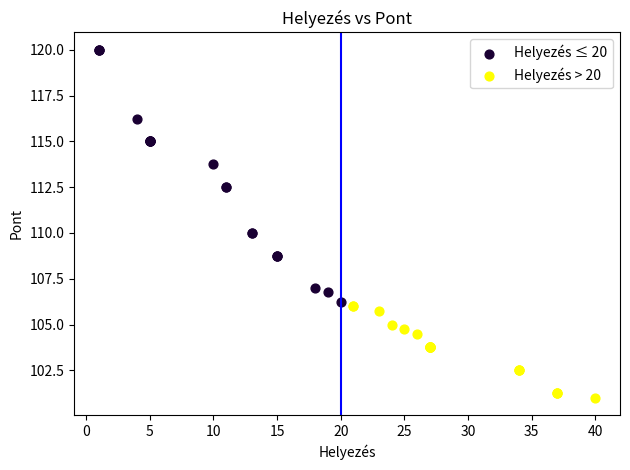

Which series has the widest spread of Y values?

Helyezés ≤ 20